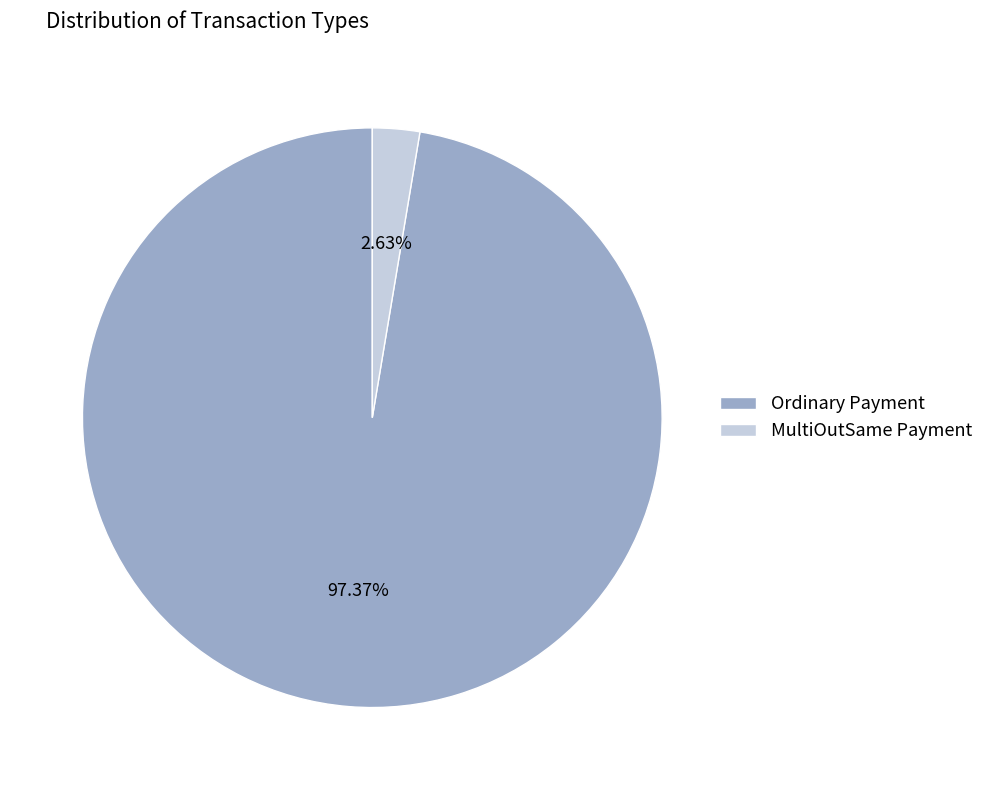

The Ordinary Payment slice represents 83% of the pie. True or false?

False